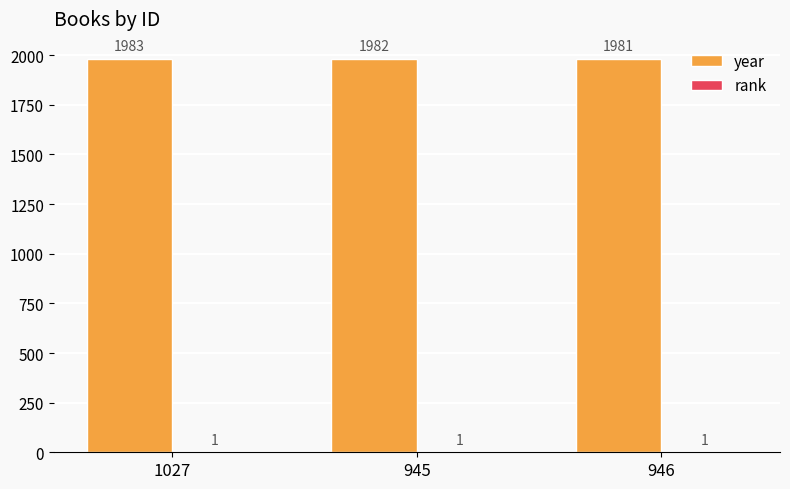

At which category is the sum across all series the highest?

1027